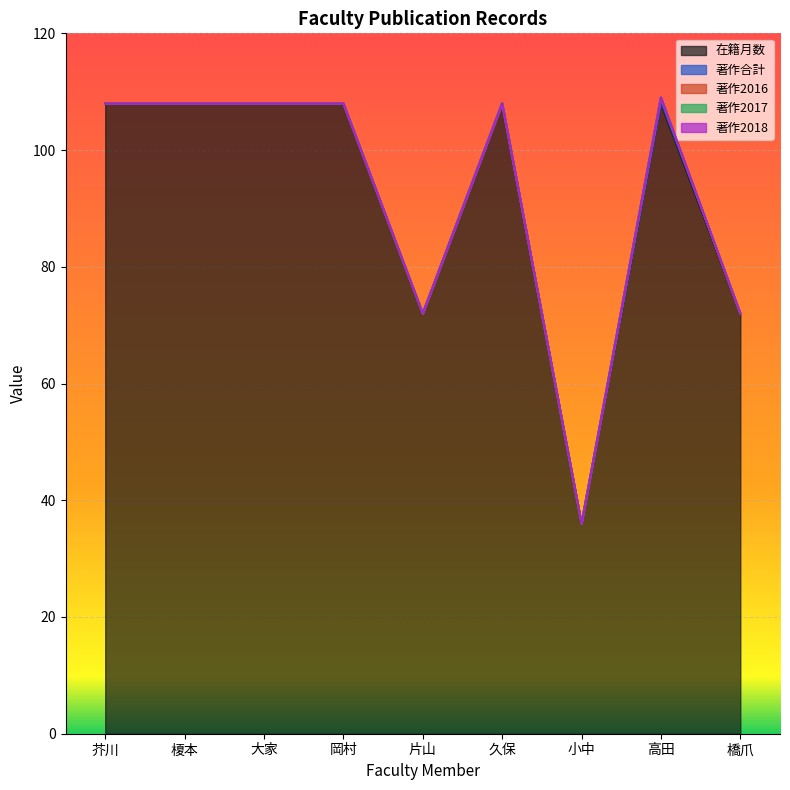

Which series has the largest range (max minus min)?

在籍月数